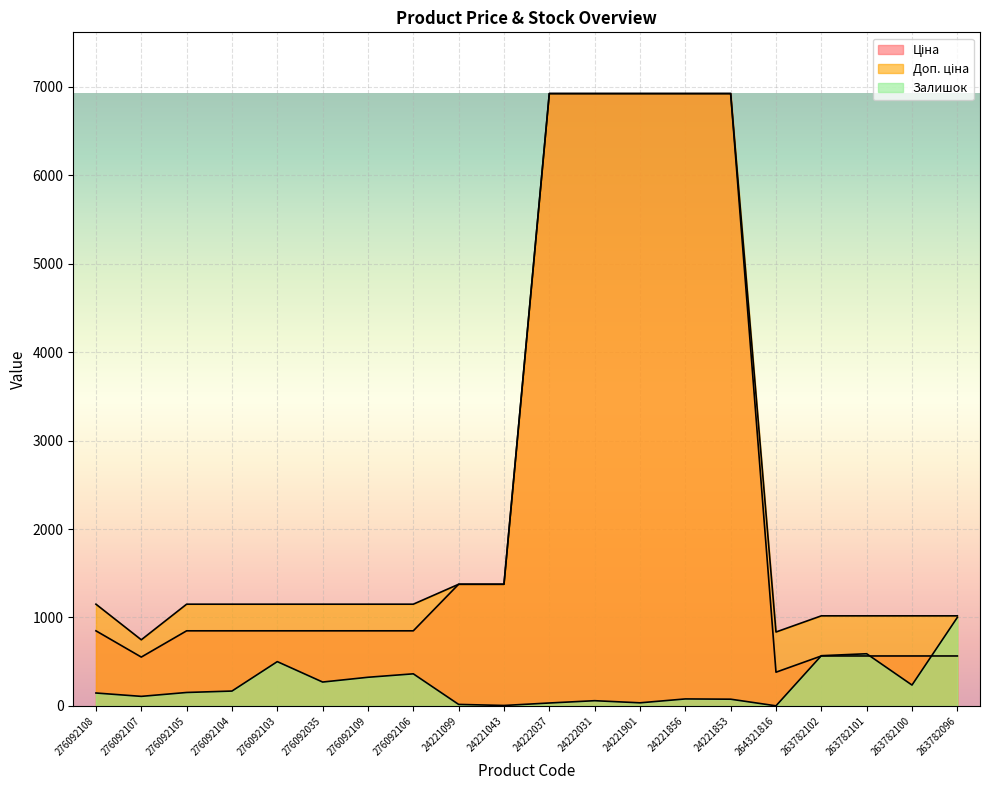

How many lines are shown in the chart?

3